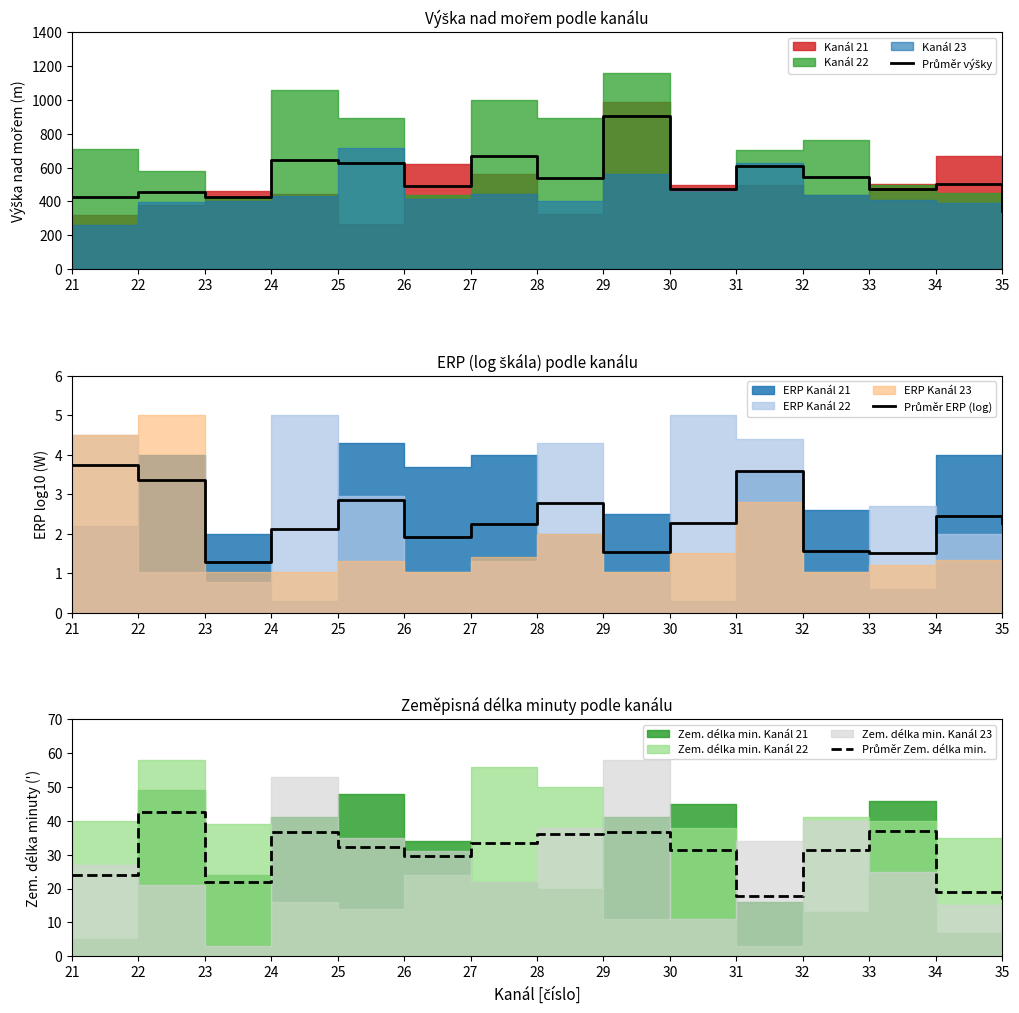

True or false: Průměr ERP (log) and Průměr Zem. délka min. cross at least once.

False